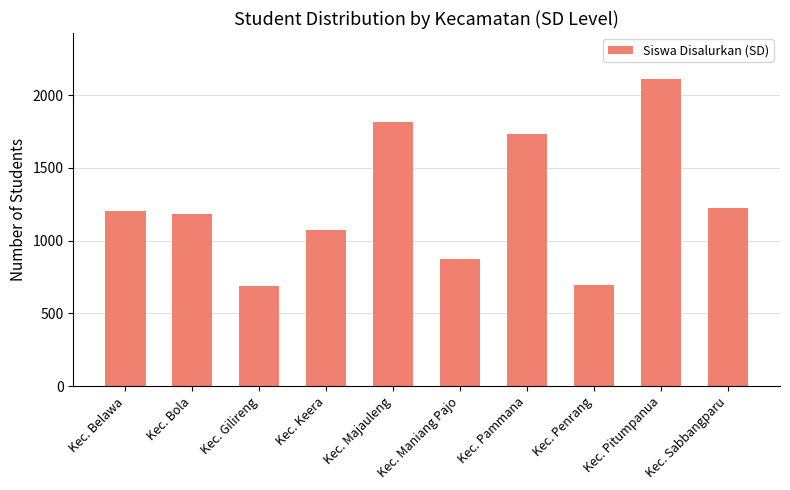

How many bars are there in total?

10